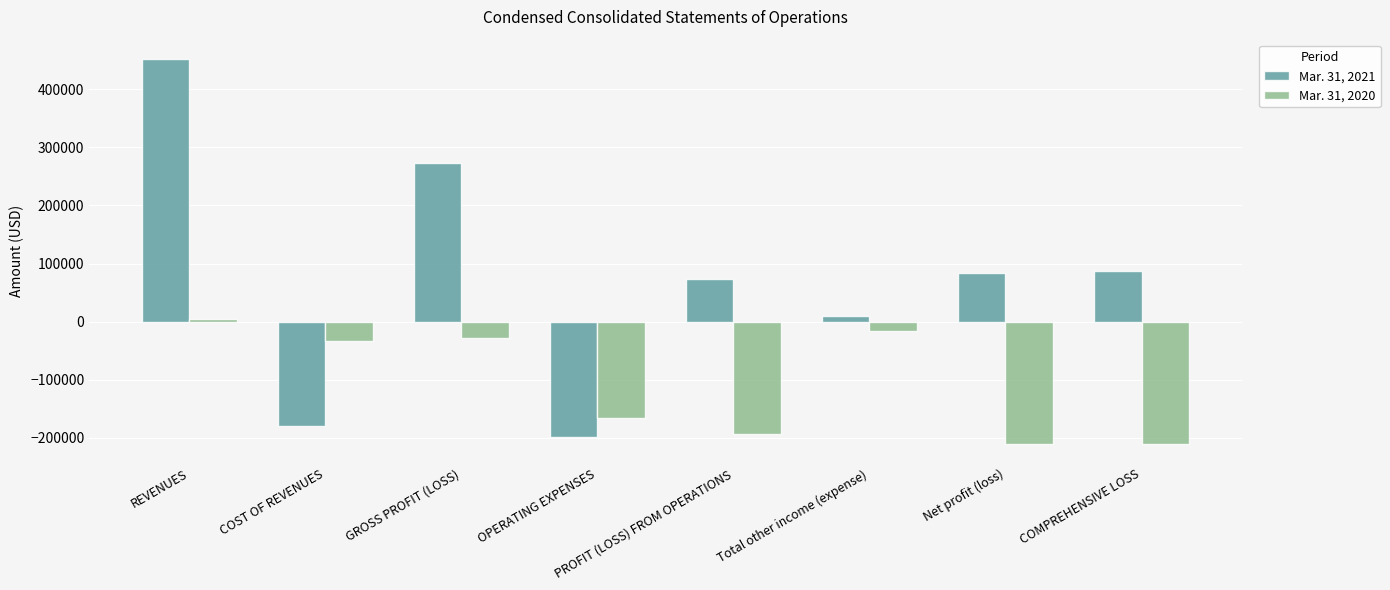

The value of Mar. 31, 2020 at Net profit (loss) is -210392. True or false?

True